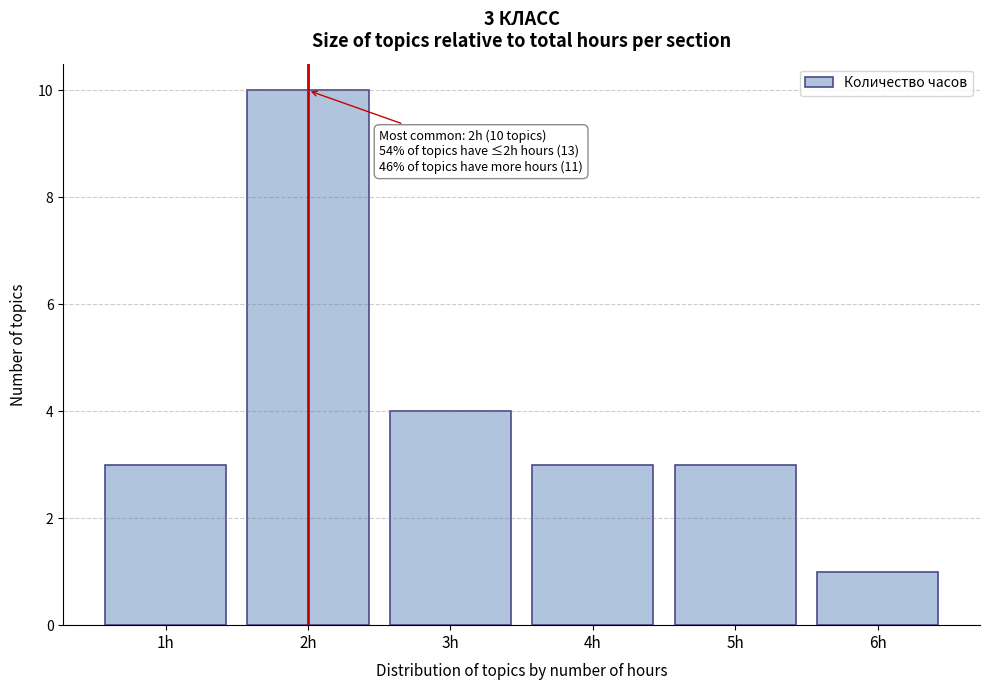

Reading left to right, transcribe all the data shown in this chart.

1h=3	2h=10	3h=4	4h=3	5h=3	6h=1